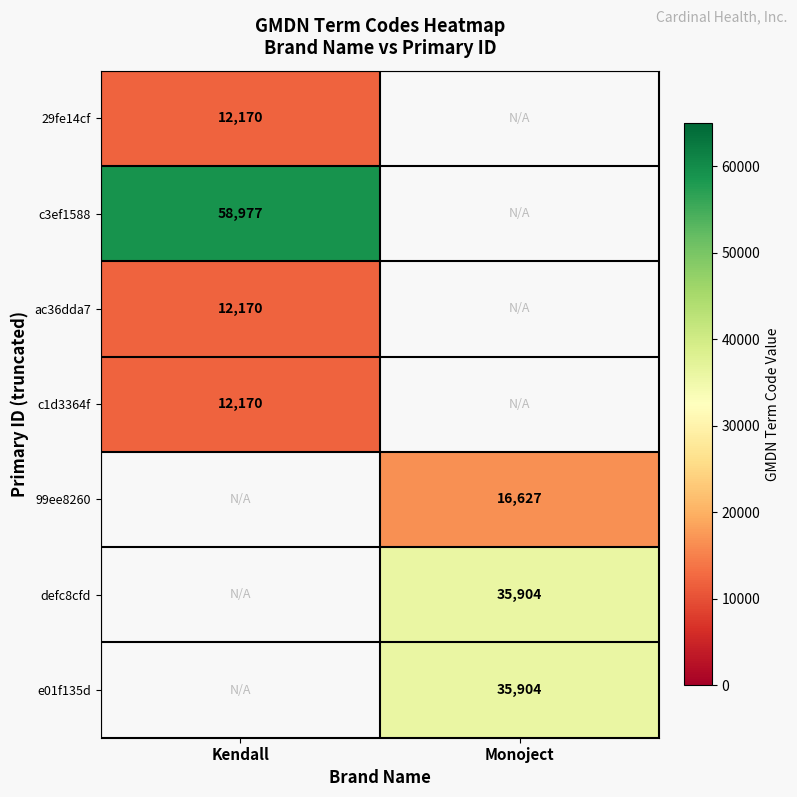

True or false: defc8cfd has a value of 58120 at Monoject.

False